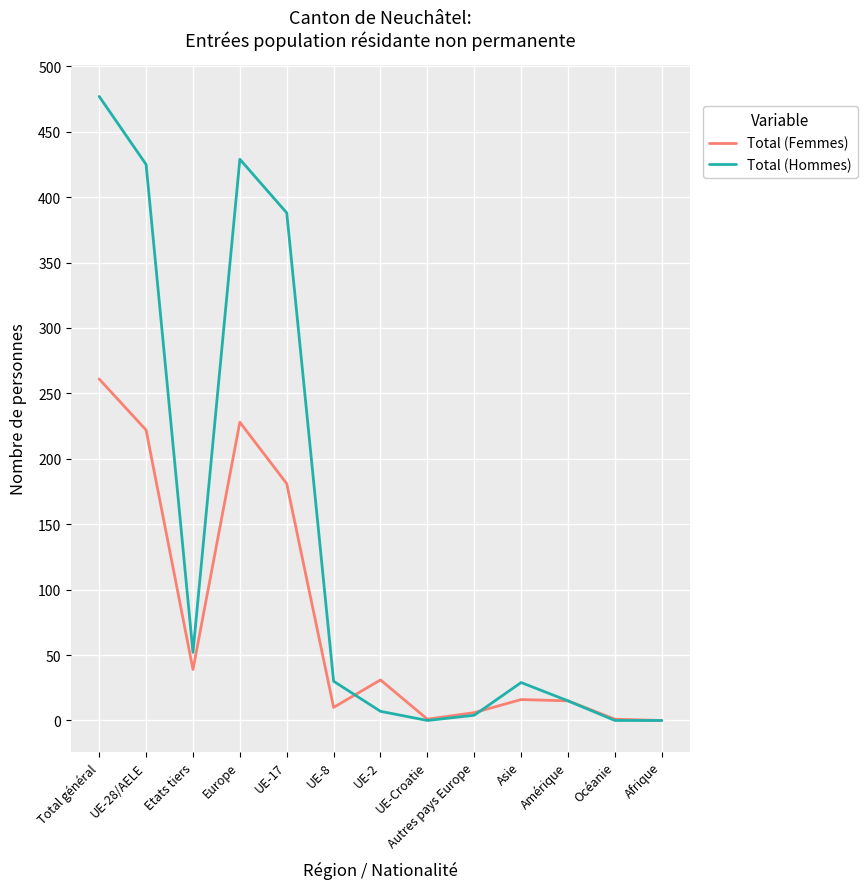

What is the maximum value for Total (Femmes)?

261